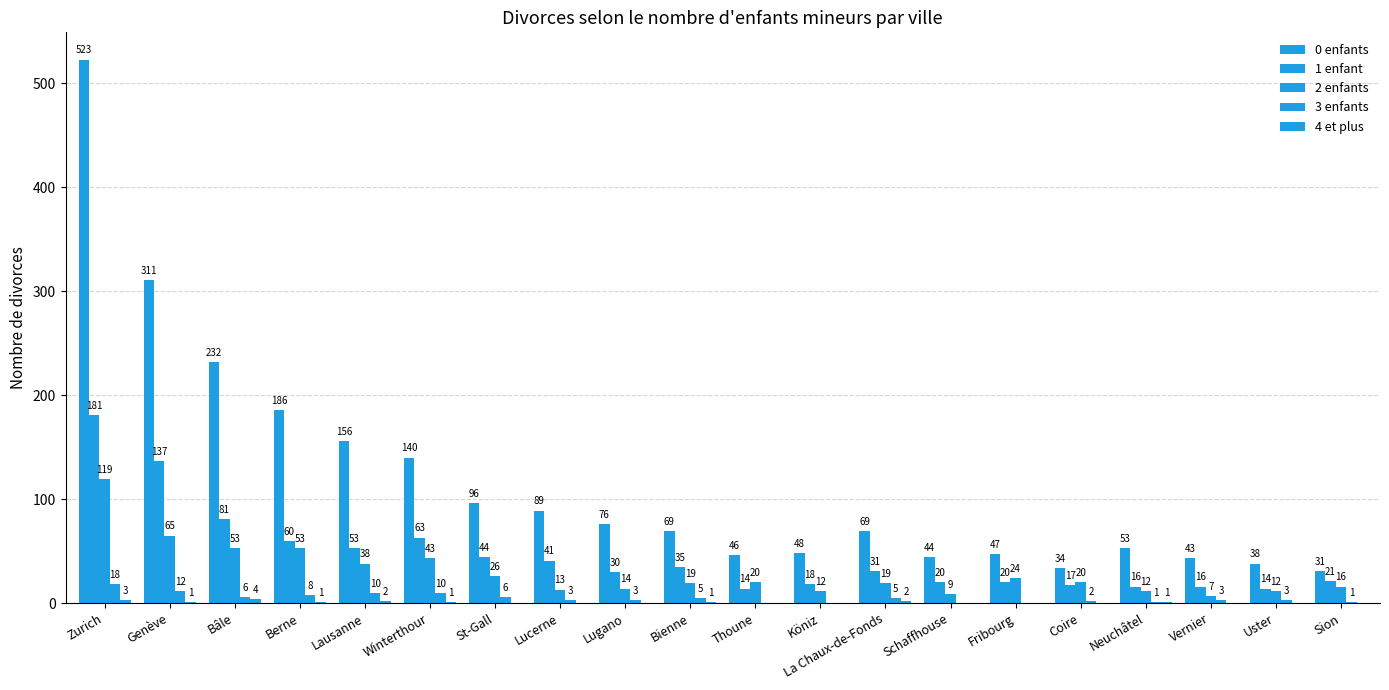

Reading right to left, extract all data points from this chart.

0 enfants: Sion=31	Uster=38	Vernier=43	Neuchâtel=53	Coire=34	Fribourg=47	Schaffhouse=44	La Chaux-de-Fonds=69	Köniz=48	Thoune=46	Bienne=69	Lugano=76	Lucerne=89	St-Gall=96	Winterthour=140	Lausanne=156	Berne=186	Bâle=232	Genève=311	Zurich=523
1 enfant: Sion=21	Uster=14	Vernier=16	Neuchâtel=16	Coire=17	Fribourg=20	Schaffhouse=20	La Chaux-de-Fonds=31	Köniz=18	Thoune=14	Bienne=35	Lugano=30	Lucerne=41	St-Gall=44	Winterthour=63	Lausanne=53	Berne=60	Bâle=81	Genève=137	Zurich=181
2 enfants: Sion=16	Uster=12	Vernier=7	Neuchâtel=12	Coire=20	Fribourg=24	Schaffhouse=9	La Chaux-de-Fonds=19	Köniz=12	Thoune=20	Bienne=19	Lugano=14	Lucerne=13	St-Gall=26	Winterthour=43	Lausanne=38	Berne=53	Bâle=53	Genève=65	Zurich=119
3 enfants: Sion=1	Uster=3	Vernier=3	Neuchâtel=1	Coire=2	Fribourg=0	Schaffhouse=0	La Chaux-de-Fonds=5	Köniz=0	Thoune=0	Bienne=5	Lugano=3	Lucerne=3	St-Gall=6	Winterthour=10	Lausanne=10	Berne=8	Bâle=6	Genève=12	Zurich=18
4 et plus: Sion=0	Uster=0	Vernier=0	Neuchâtel=1	Coire=0	Fribourg=0	Schaffhouse=0	La Chaux-de-Fonds=2	Köniz=0	Thoune=0	Bienne=1	Lugano=0	Lucerne=0	St-Gall=0	Winterthour=1	Lausanne=2	Berne=1	Bâle=4	Genève=1	Zurich=3